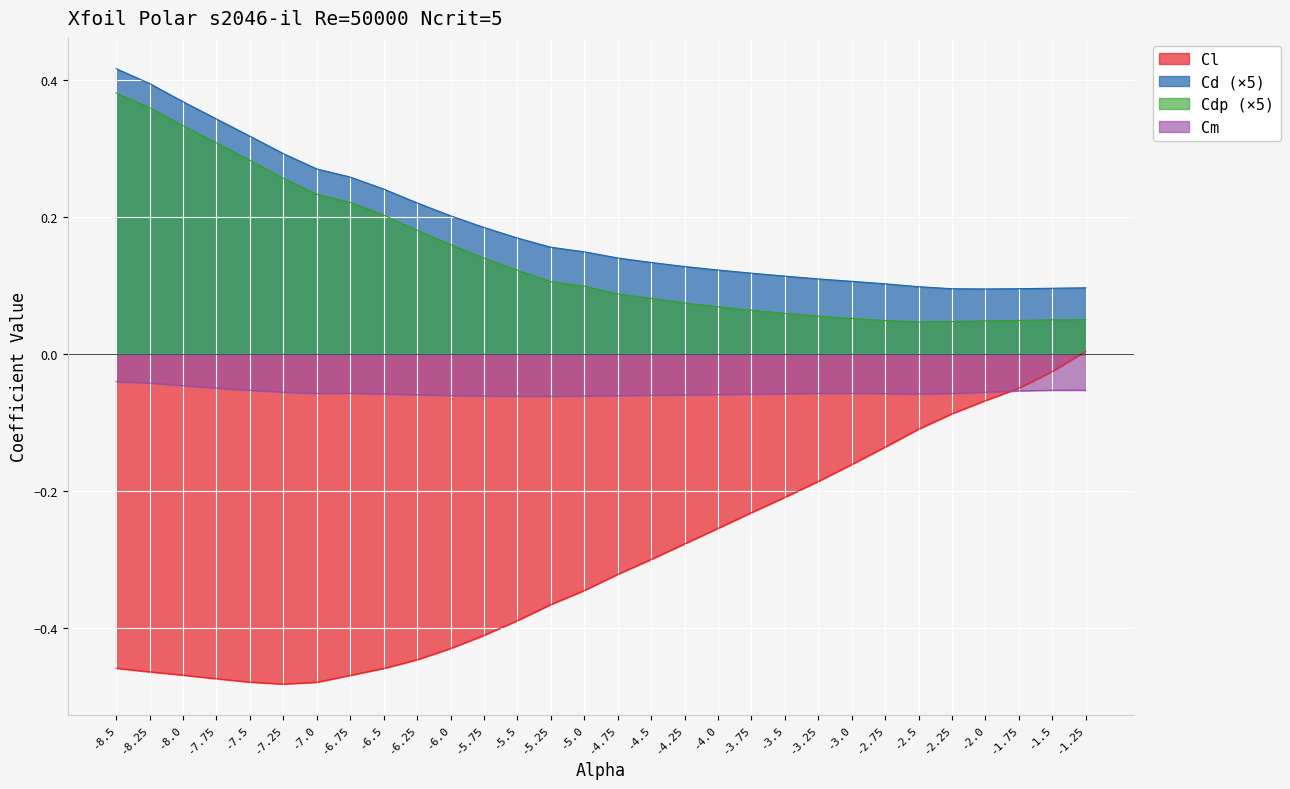

What is the label of the 7th point from the left?

-7.0